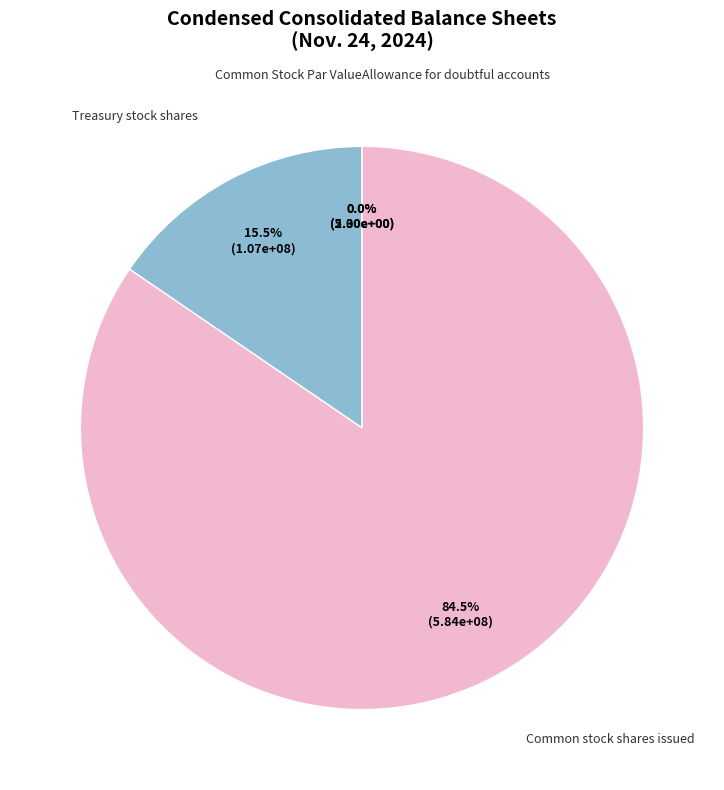

What is the largest slice in the pie chart?

Common stock shares issued